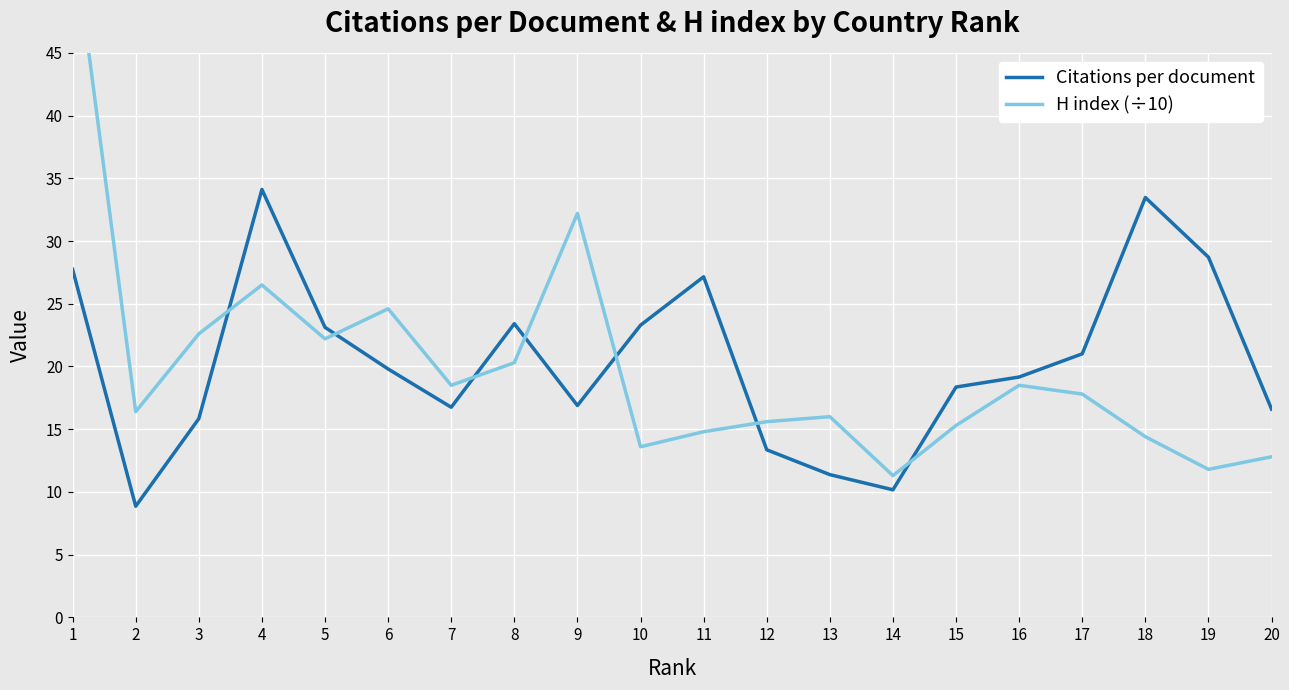

Between 2 and 17, which is larger?

17